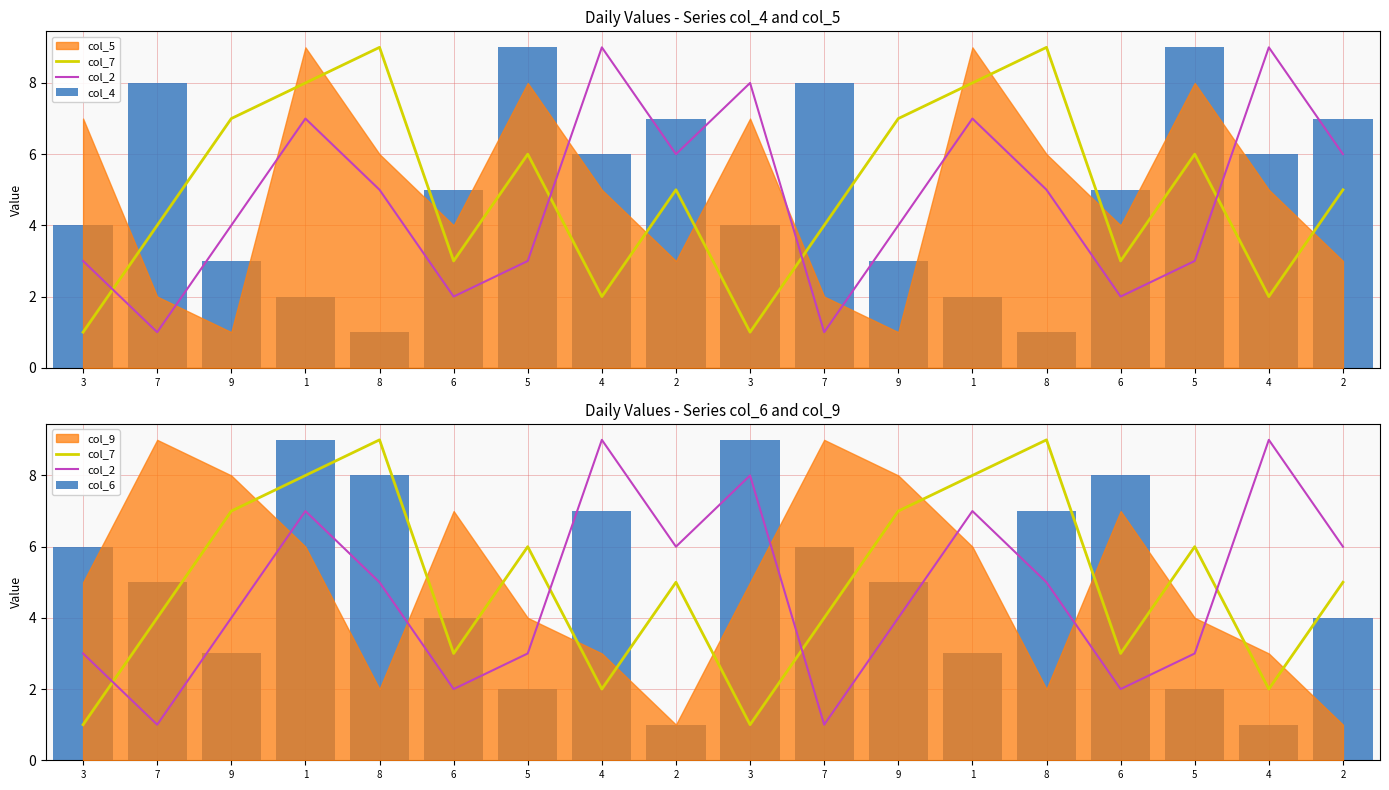

What is the label of the 8th bar from the right?

7